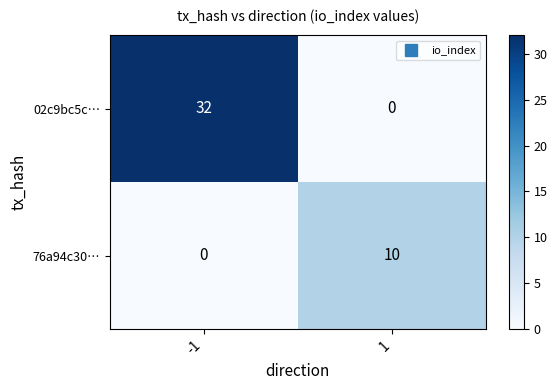

What is the difference between the highest and lowest values at 1?

10